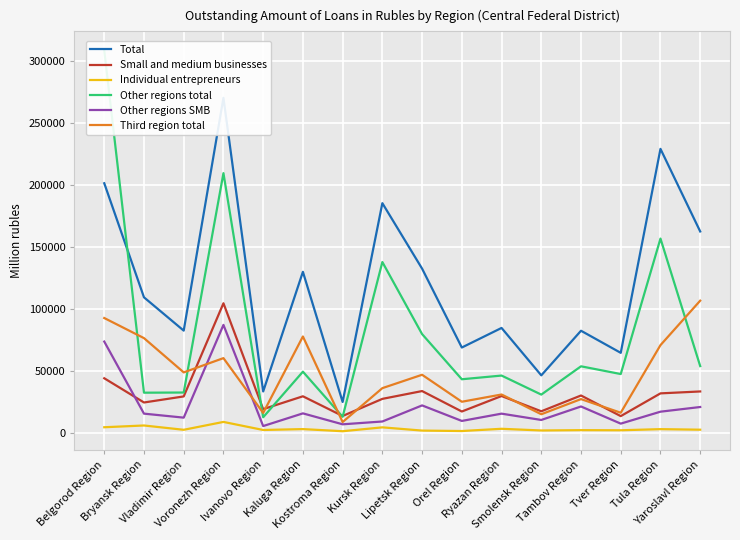

In Small and medium businesses, how many points are lower than both neighbors (excluding endpoints)?

6